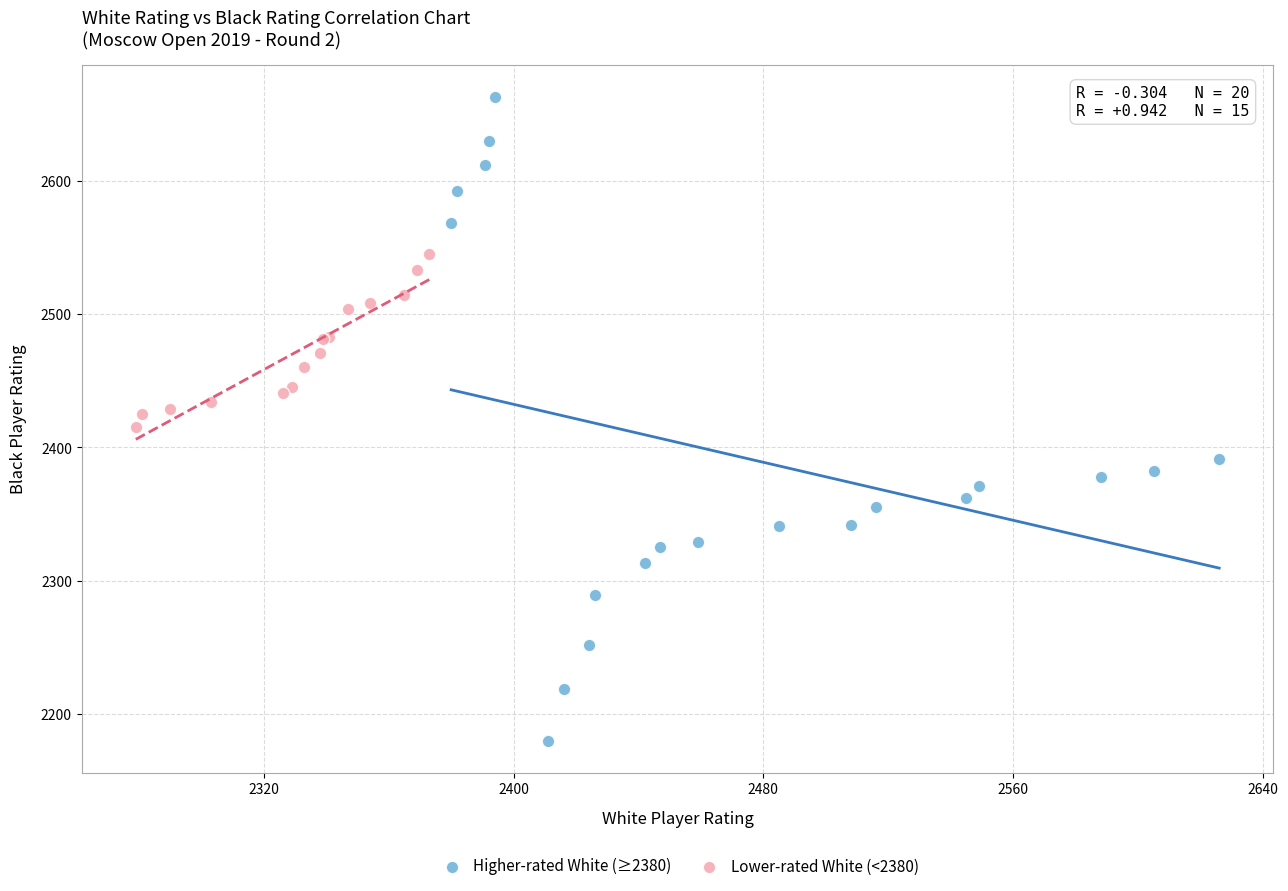

Which series has the largest Y range (max minus min)?

Higher-rated White (≥2380)